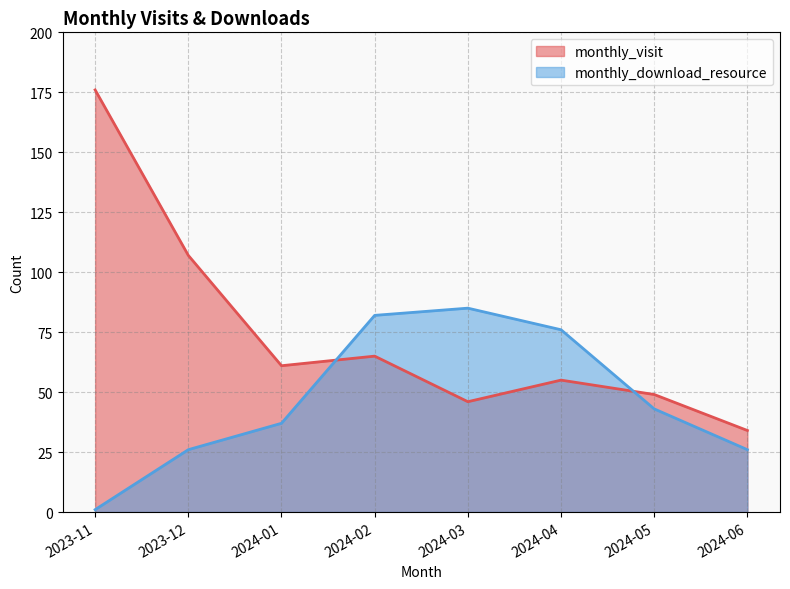

What is the difference between the maximum and second lowest values in the monthly_visit series?

130